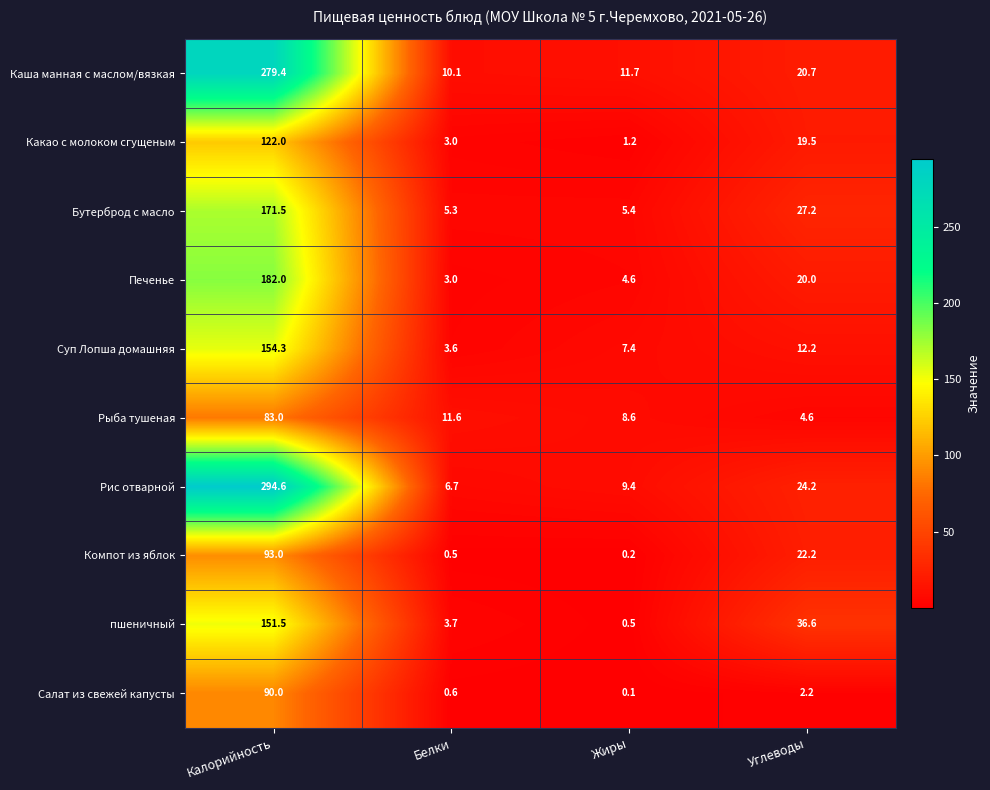

Which series has the largest range (max minus min)?

Рис отварной